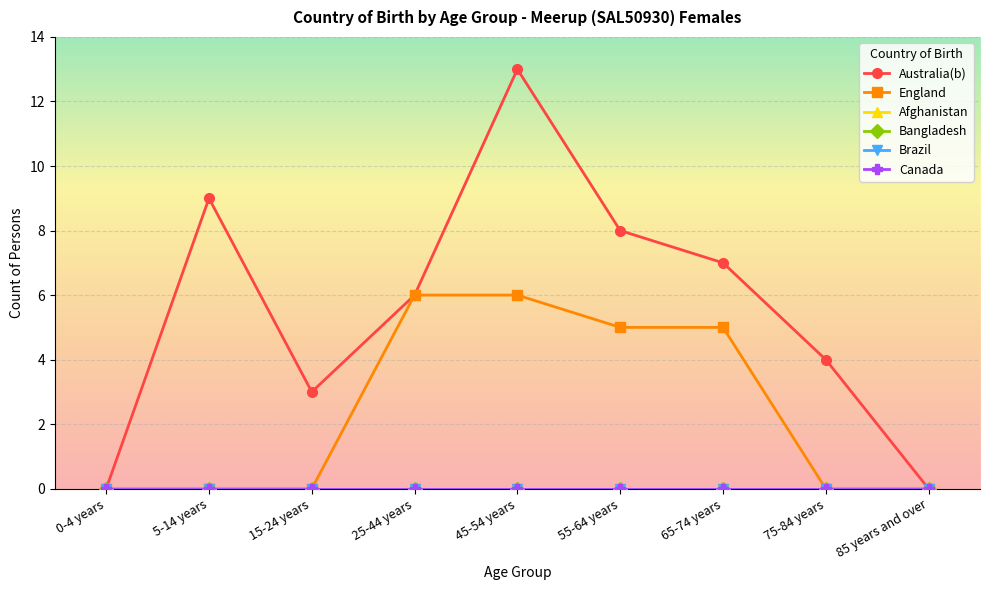

How many lines are shown in the chart?

6